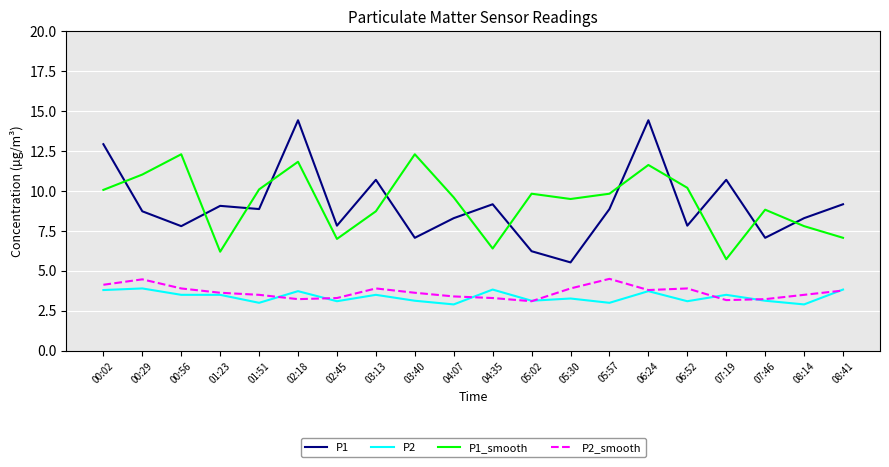

True or false: P2_smooth and P1 cross at least once.

False